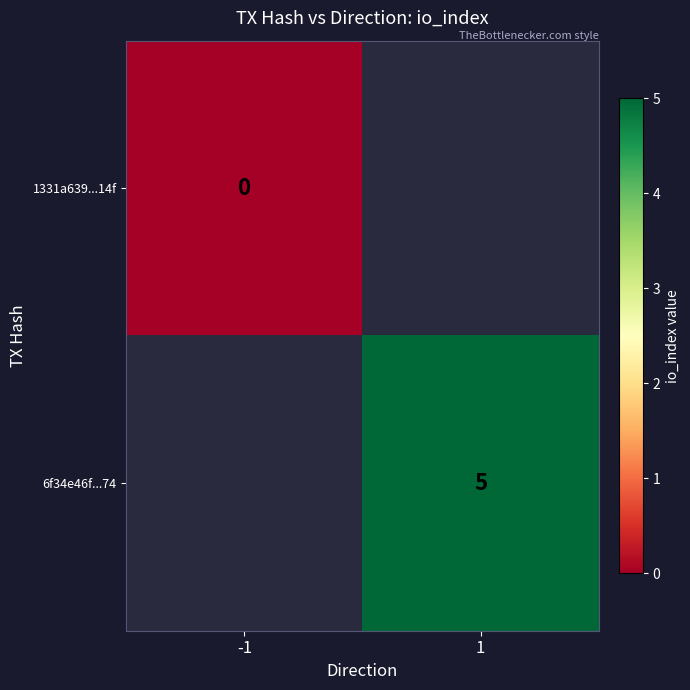

The value of 6f34e46f...74 at 1 is 5. True or false?

True